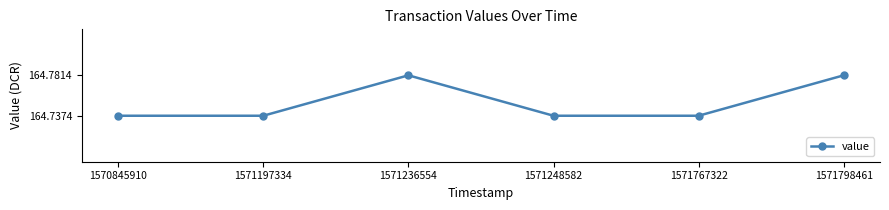

Which has a higher value, 1570845910 or 1571798461?

1571798461